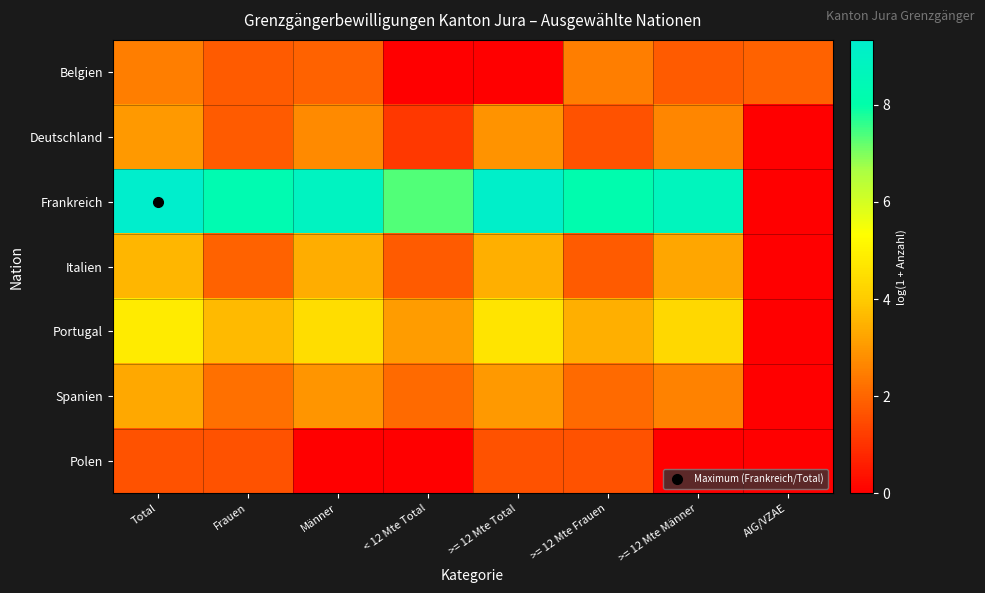

Reading left to right, transcribe all the data shown in this chart.

Belgien: Total=2.5	Frauen=1.8	Männer=1.9	< 12 Mte Total=0.0	>= 12 Mte Total=0.0	>= 12 Mte Frauen=2.5	>= 12 Mte Männer=1.8	AIG/VZAE=1.9
Deutschland: Total=3.0	Frauen=1.8	Männer=2.7	< 12 Mte Total=1.1	>= 12 Mte Total=2.9	>= 12 Mte Frauen=1.6	>= 12 Mte Männer=2.6	AIG/VZAE=0.0
Frankreich: Total=9.3	Frauen=8.3	Männer=8.9	< 12 Mte Total=7.3	>= 12 Mte Total=9.2	>= 12 Mte Frauen=8.2	>= 12 Mte Männer=8.7	AIG/VZAE=0.0
Italien: Total=3.6	Frauen=1.9	Männer=3.4	< 12 Mte Total=1.8	>= 12 Mte Total=3.4	>= 12 Mte Frauen=1.8	>= 12 Mte Männer=3.3	AIG/VZAE=0.0
Portugal: Total=4.8	Frauen=3.7	Männer=4.5	< 12 Mte Total=3.1	>= 12 Mte Total=4.7	>= 12 Mte Frauen=3.4	>= 12 Mte Männer=4.3	AIG/VZAE=0.0
Spanien: Total=3.3	Frauen=2.2	Männer=2.9	< 12 Mte Total=2.1	>= 12 Mte Total=3.0	>= 12 Mte Frauen=2.1	>= 12 Mte Männer=2.6	AIG/VZAE=0.0
Polen: Total=1.6	Frauen=1.6	Männer=0.0	< 12 Mte Total=0.0	>= 12 Mte Total=1.6	>= 12 Mte Frauen=1.6	>= 12 Mte Männer=0.0	AIG/VZAE=0.0